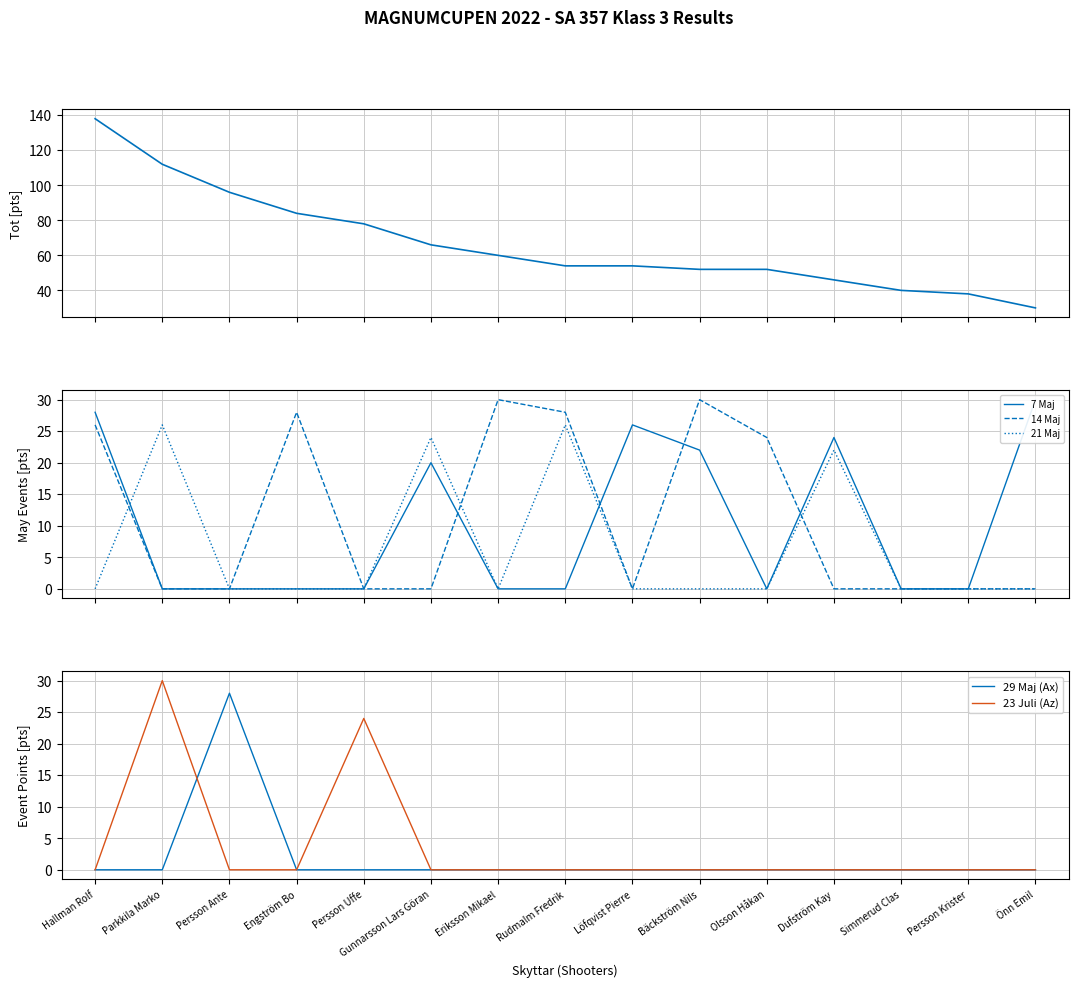

After their last crossing, which series has the higher values: 29 Maj (Ax) or 14 Maj?

14 Maj